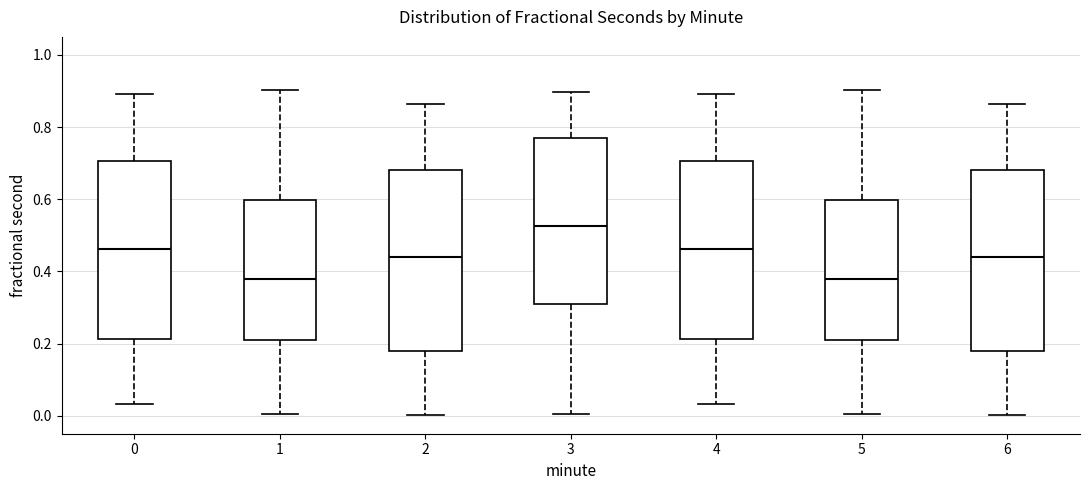

Which box has the highest median line?

3